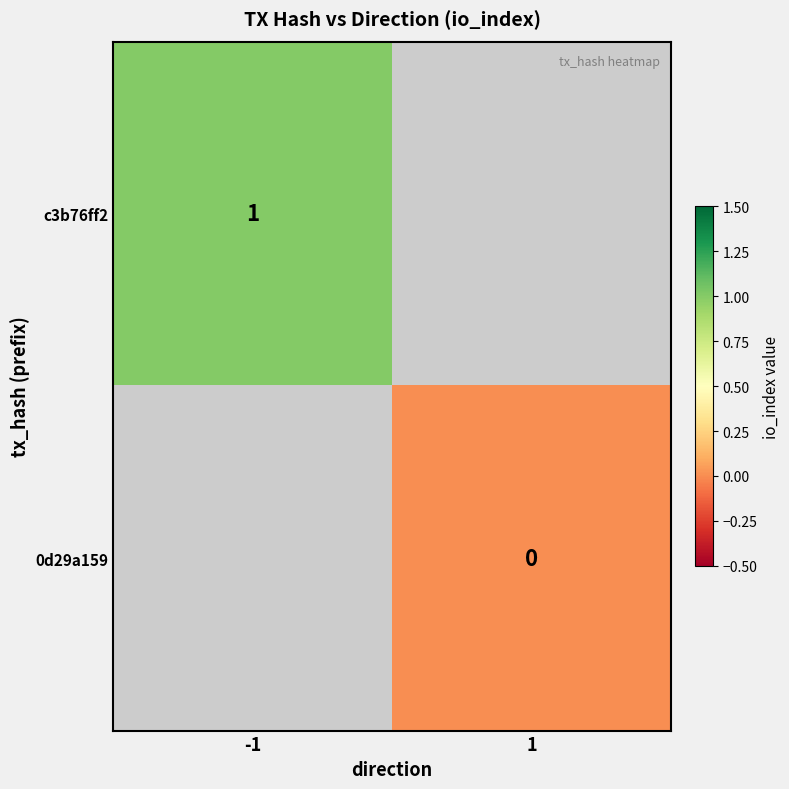

What is the maximum value shown in the chart?

1.0